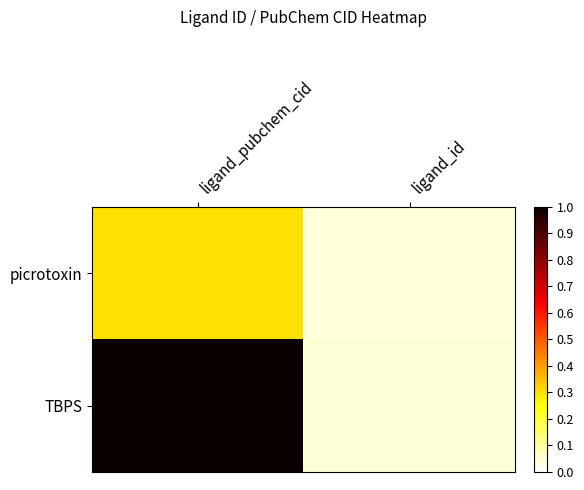

Reading left to right, extract all data points from this chart.

picrotoxin: ligand_pubchem_cid=0.3	ligand_id=0.0
TBPS: ligand_pubchem_cid=1.0	ligand_id=0.0